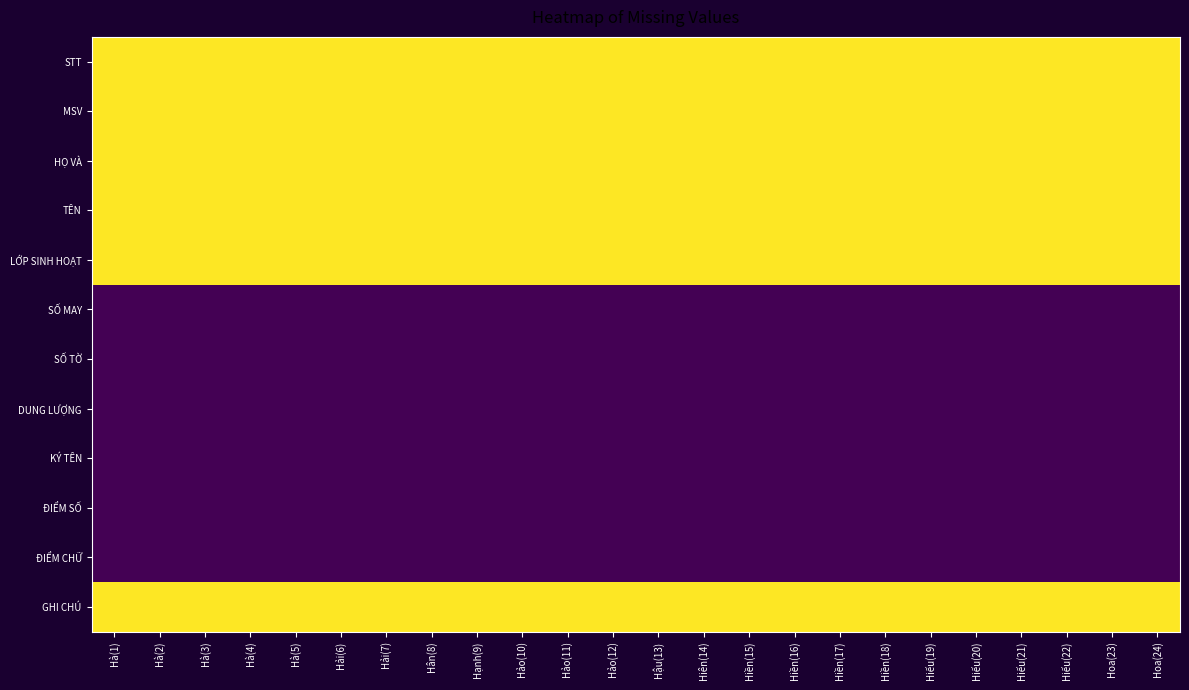

How many distinct data groups are displayed?

12